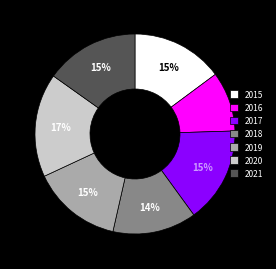

Does 2020 represent more than half of the total?

No